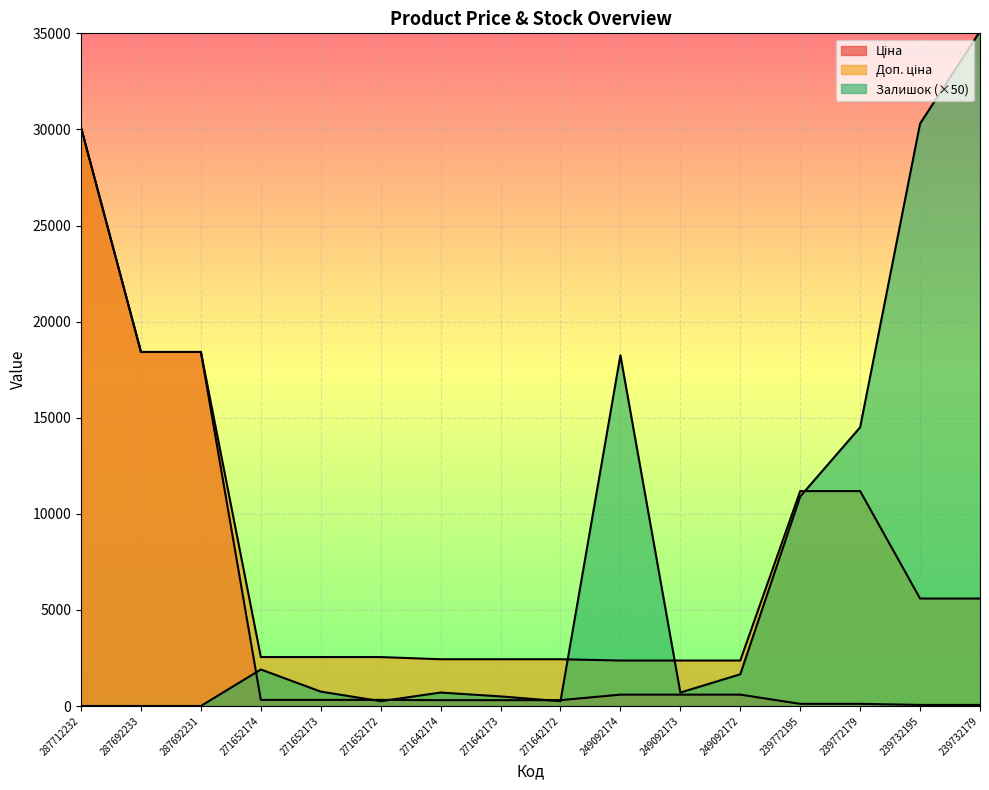

What is the sum of all Залишок values?

115750.0